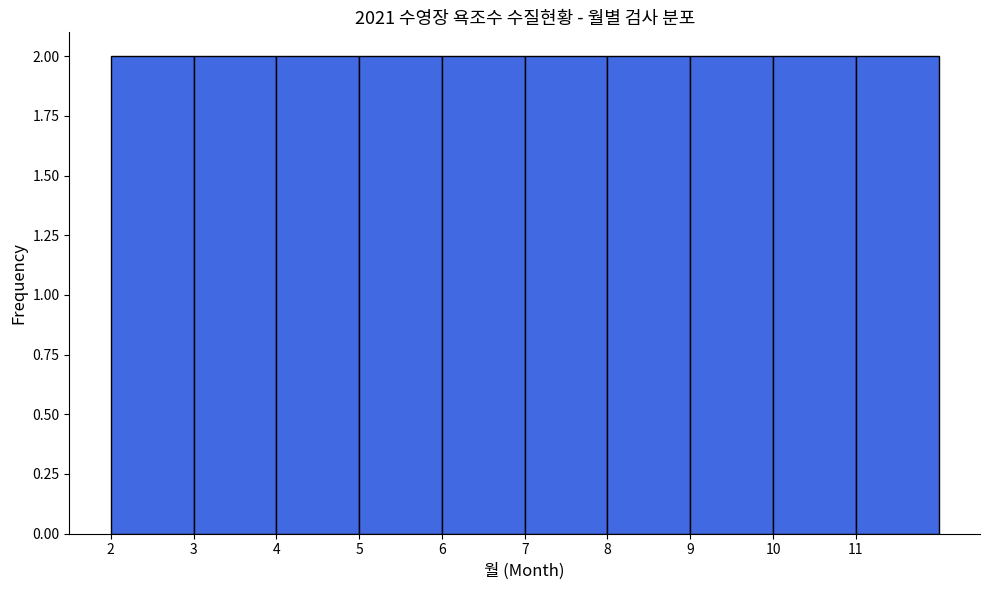

How tall is the bar that spans 7 to 8 on the x-axis? The values are not printed on the chart, so give them approximately, as read against the axis.

2